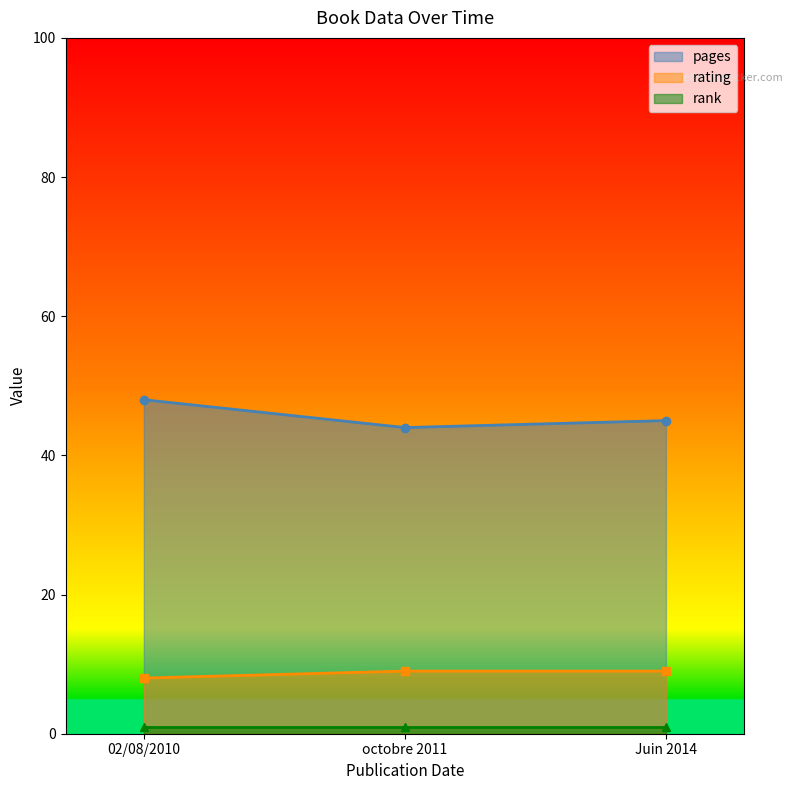

What is the value of the pages point at the 1st from the left?

48